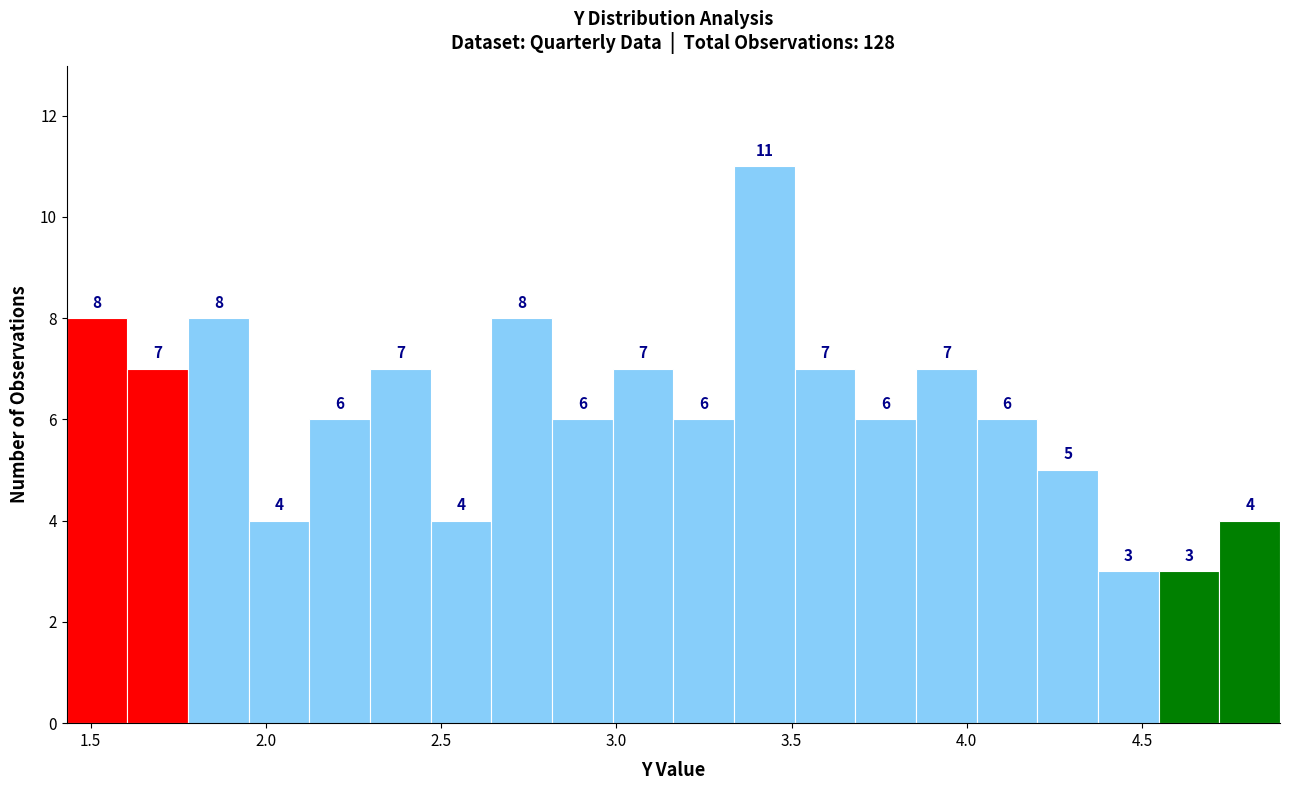

Read against the x-axis, roughly where is the centre of the tallest bar?

3.40